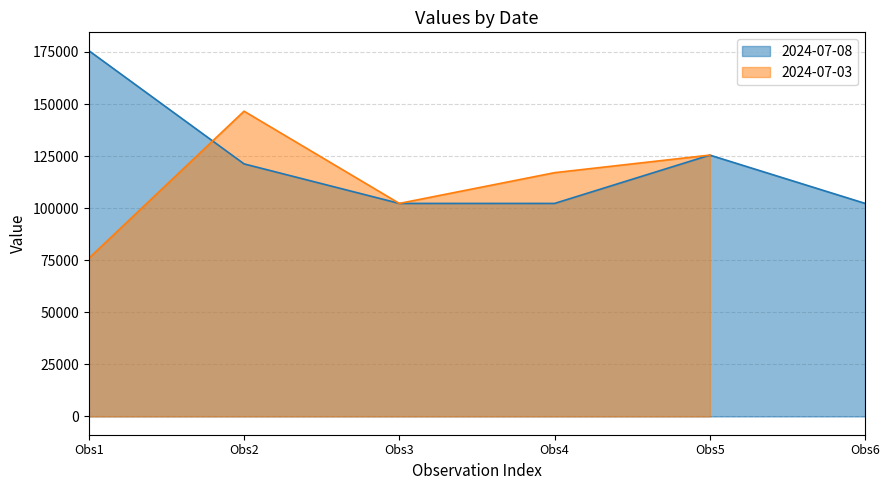

At which label is 2024-07-08 closest to 138974?

Obs5